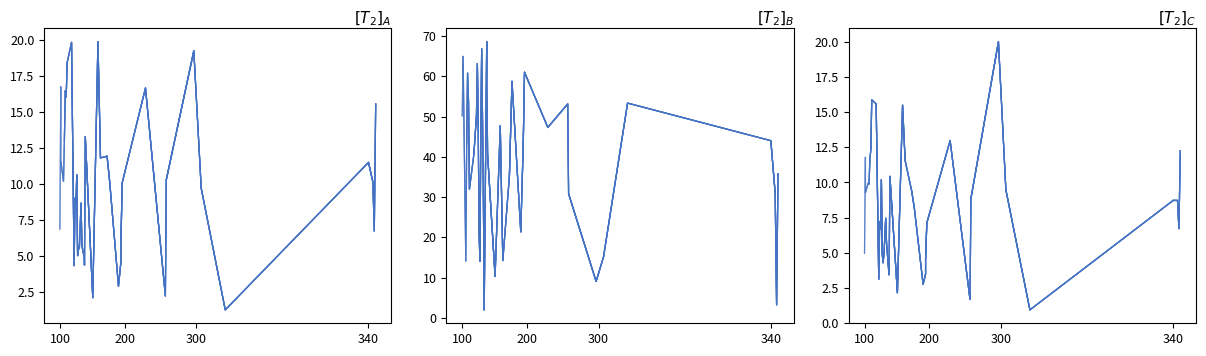

What is the label of the 1st point from the left?

100